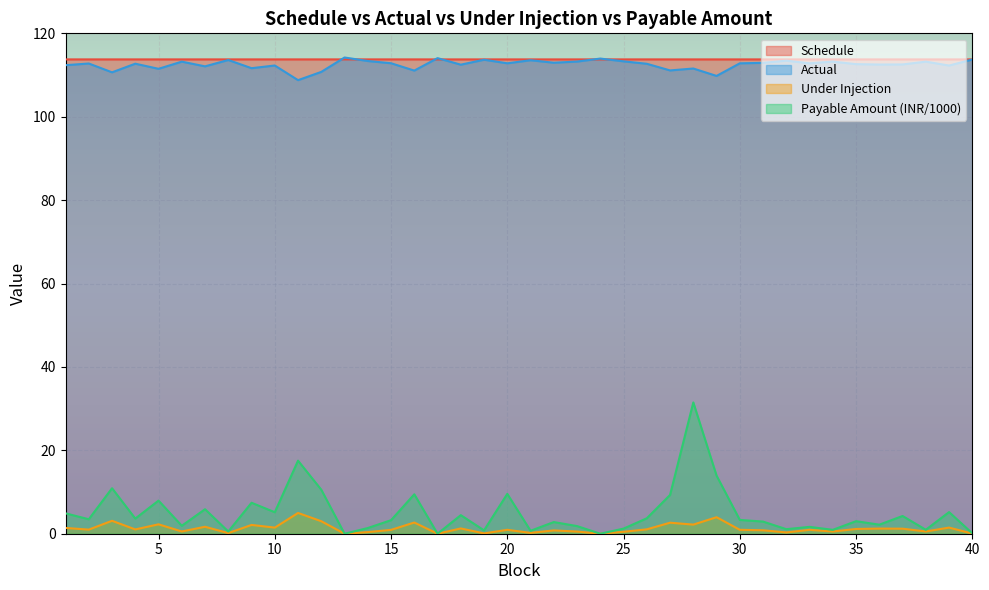

What is the difference between the maximum and minimum values in the Payable Amount in INR series?

31.5